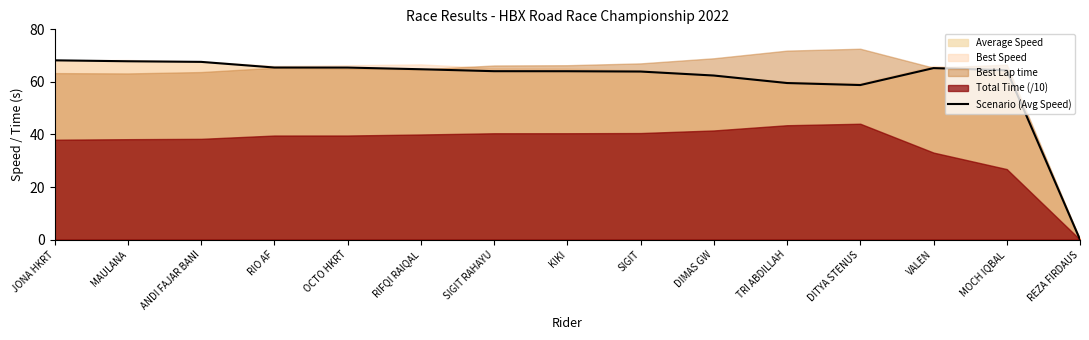

Does the chart have visible grid lines?

No